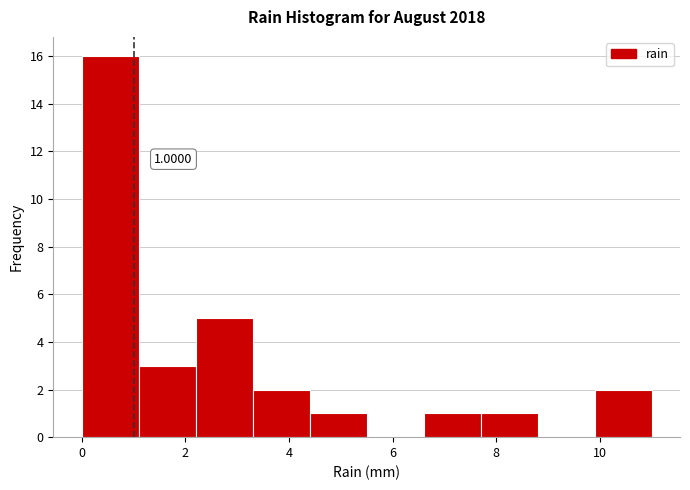

Which range on the x-axis has the tallest bar?

0.0 to 1.1